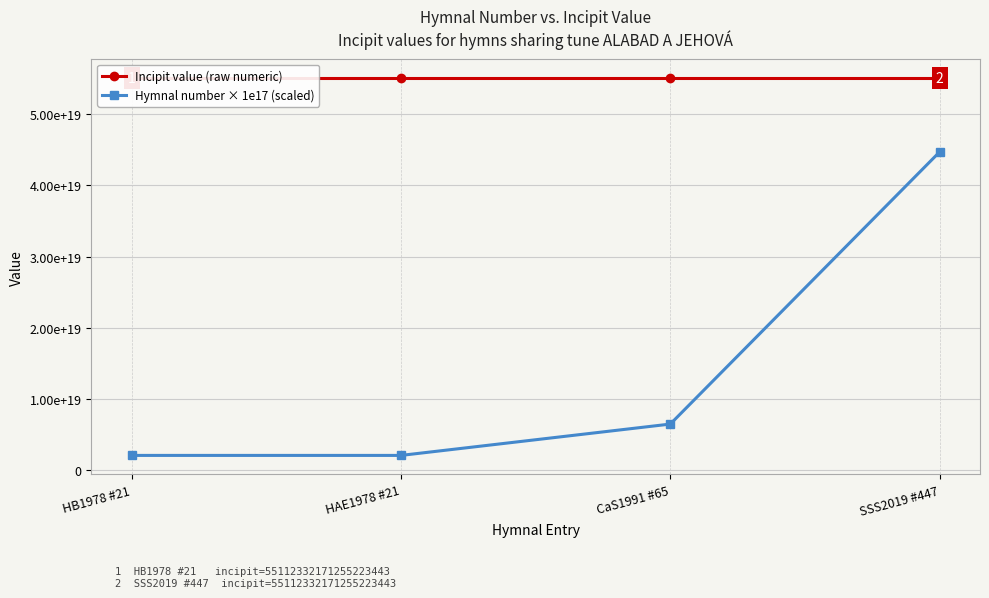

What is the label of the 1st point from the right?

SSS2019 #447